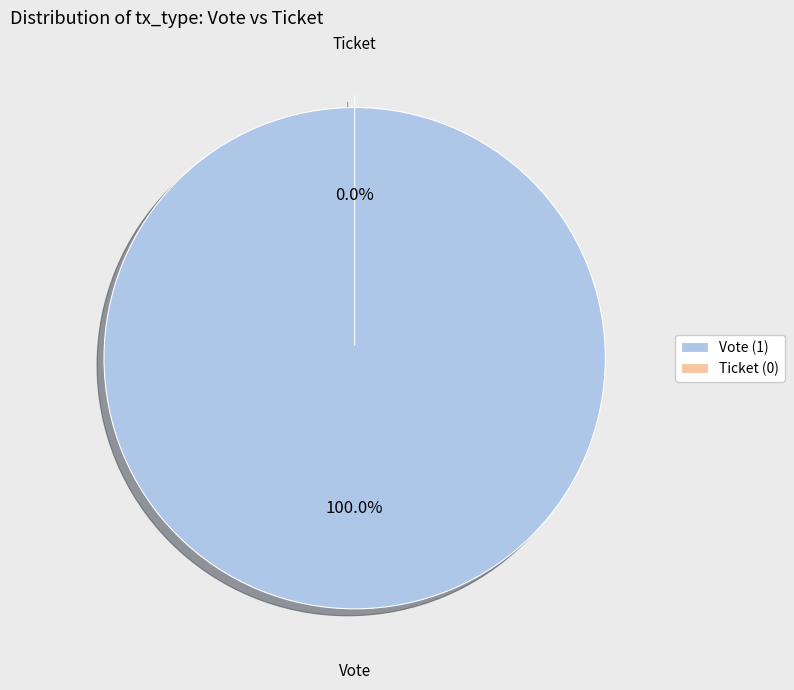

Is the sum of Ticket and Vote greater than half?

Yes